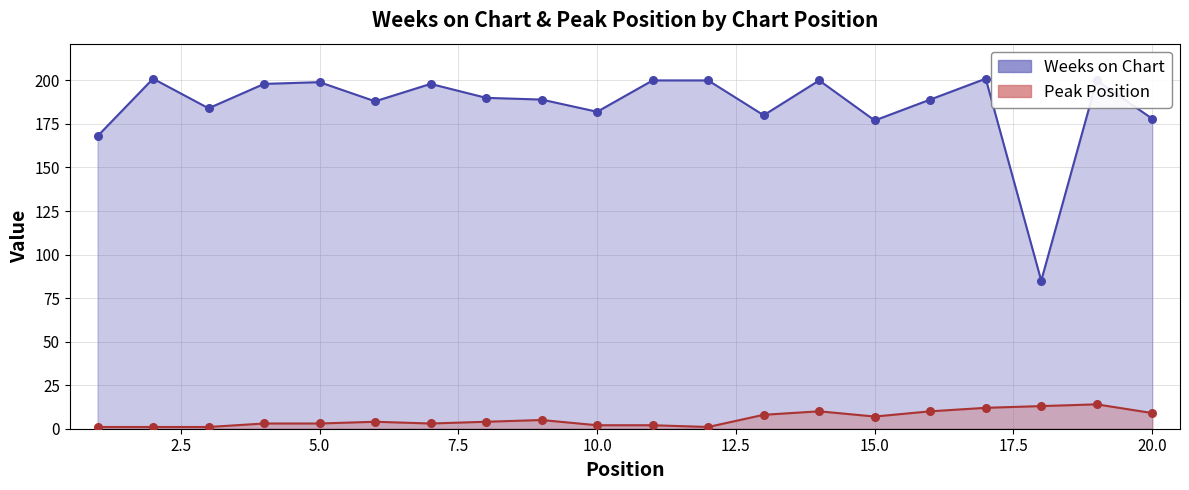

Which series has the widest spread of Y values?

Weeks on Chart